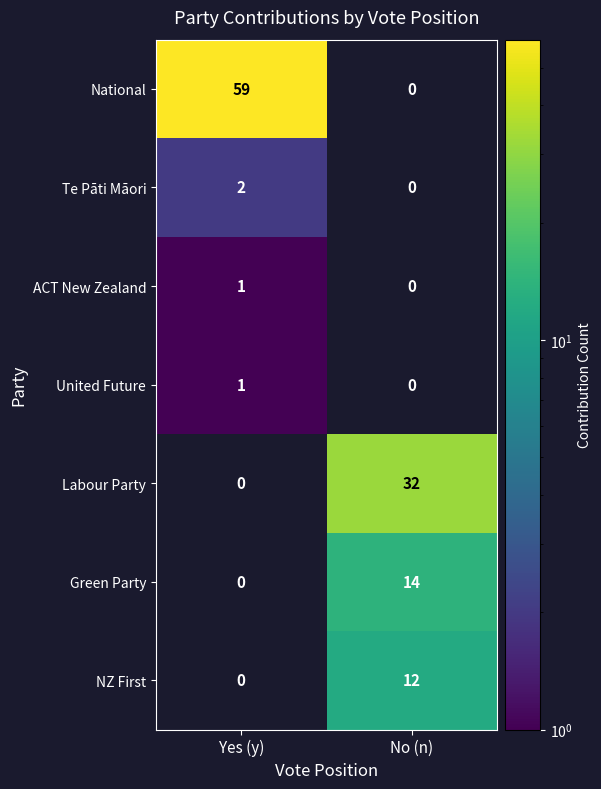

Which series has the largest total across all categories?

National